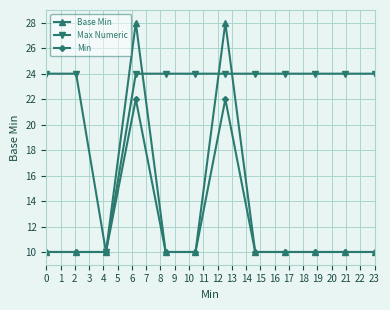

What is the sum of all Min values?

144